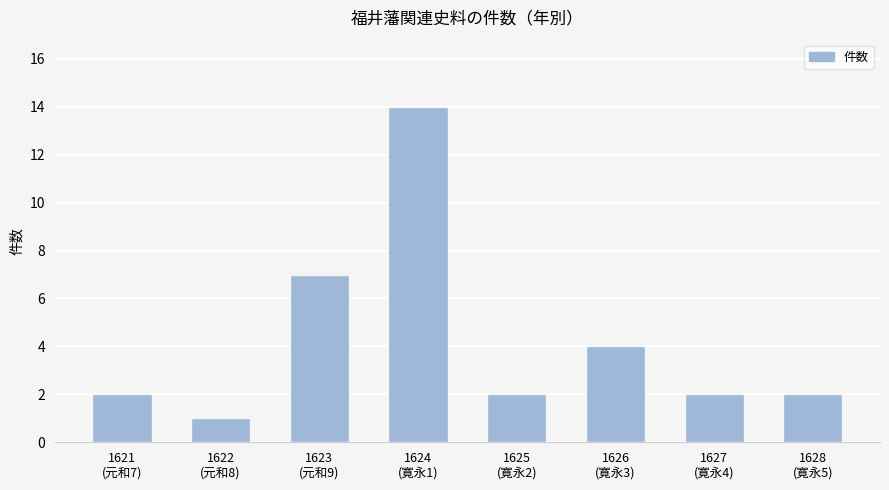

Reading right to left, what are all the values shown in this chart?

2	2	4	2	14	7	1	2